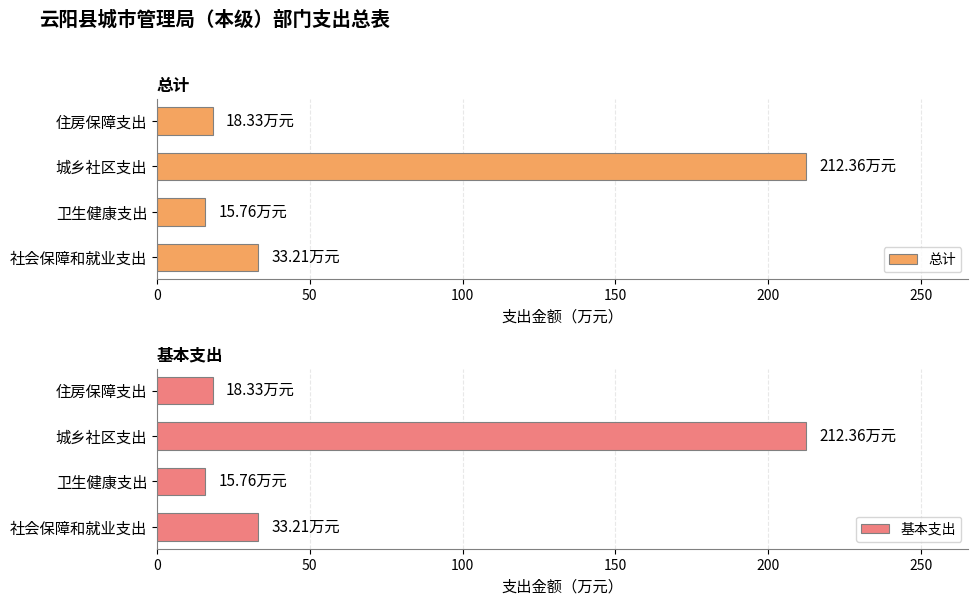

Does the chart contain any negative values?

No